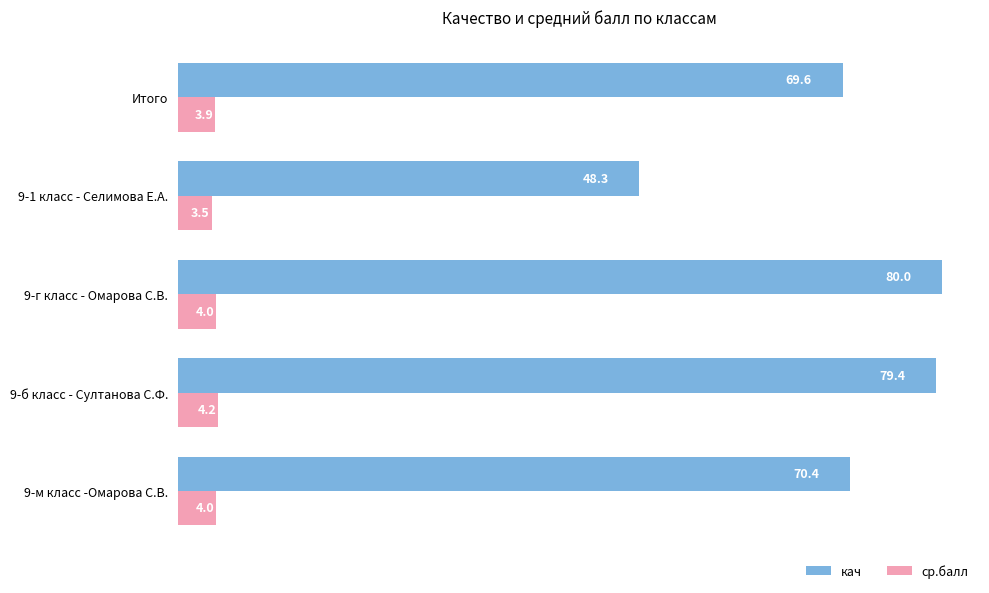

At which category is the sum across all series the highest?

9-г класс - Омарова С.В.